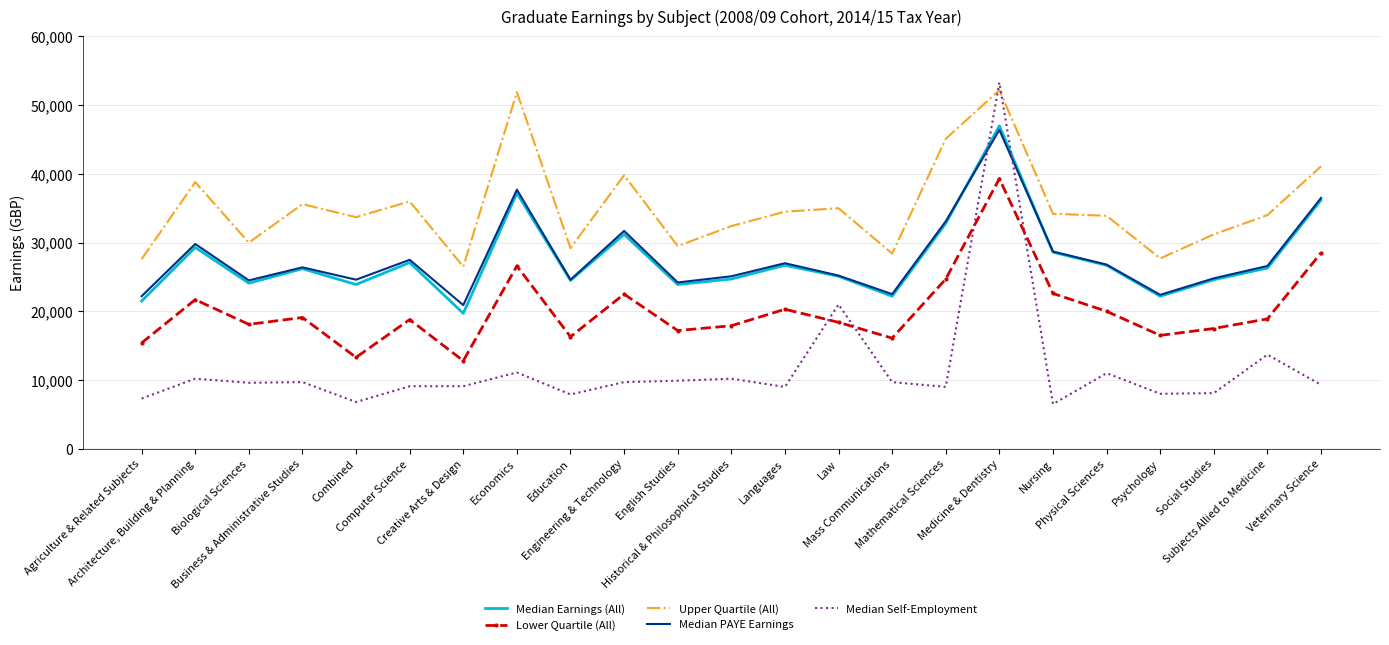

Which series has the largest total across all categories?

Upper Quartile (All)